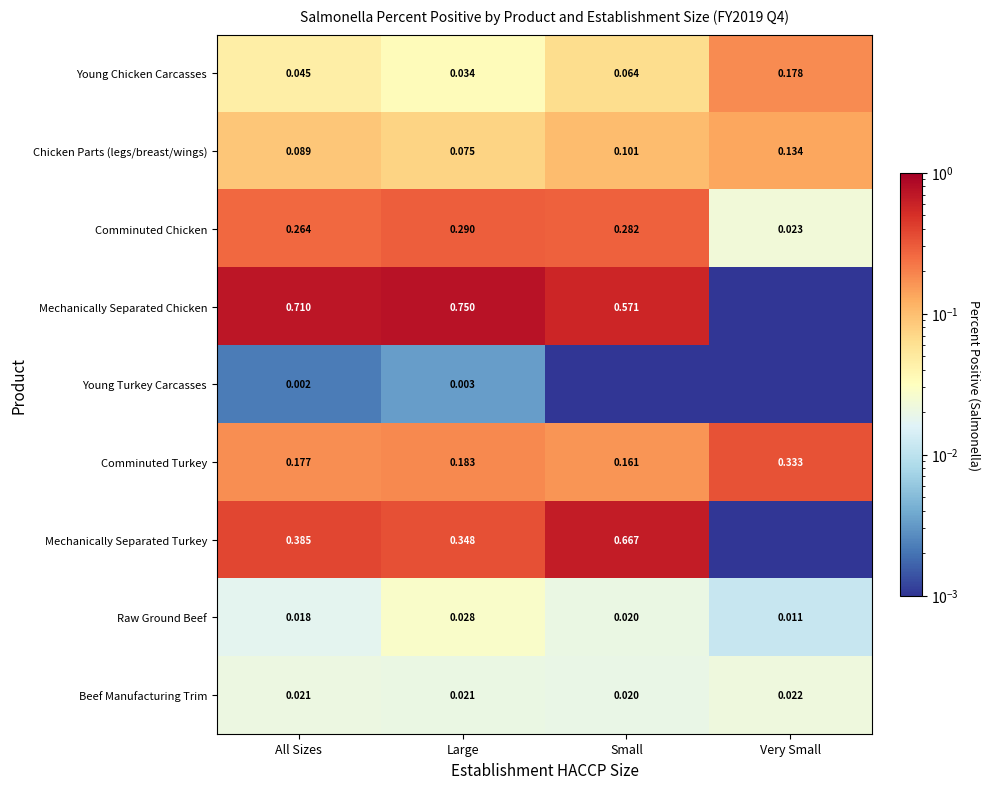

List the labels in order of Comminuted Turkey value, largest first.

Very Small, Large, All Sizes, Small